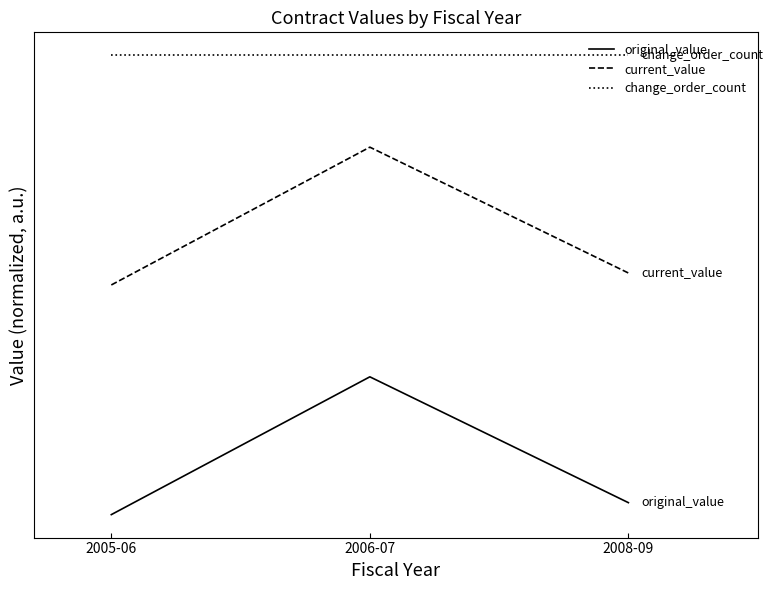

What is the label of the 3rd point from the left?

2008-09